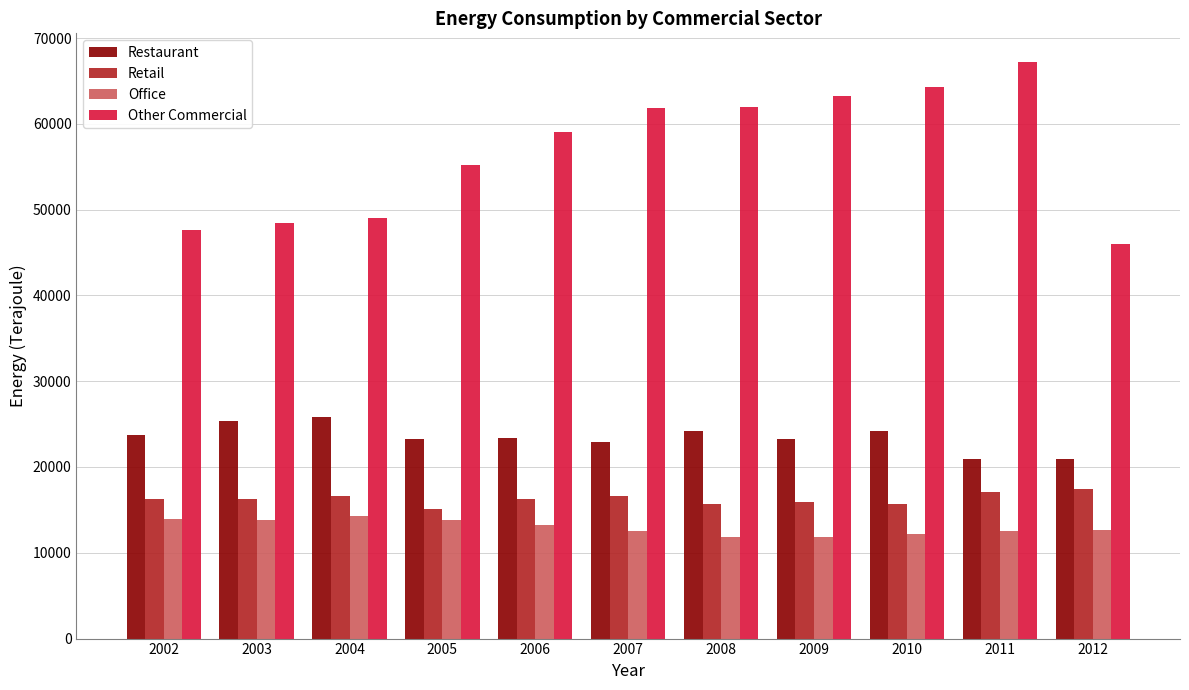

Is the value of Office at 2009 greater than the value of Restaurant at 2008?

No